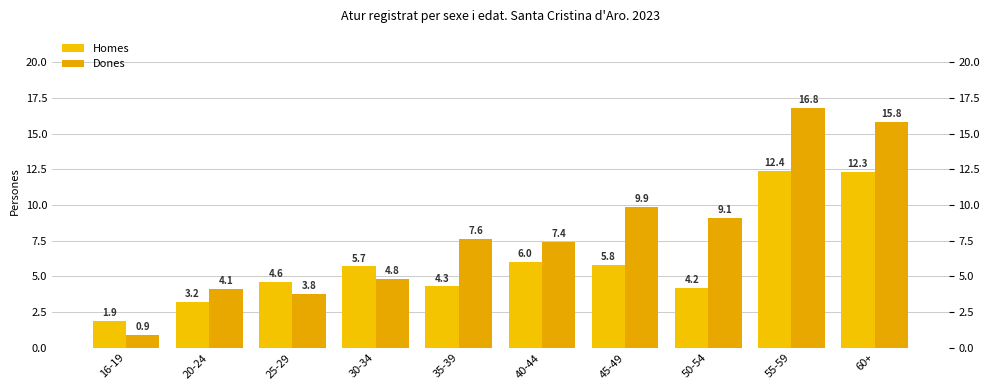

At 20-24, list the series in order from smallest to largest.

Homes, Dones